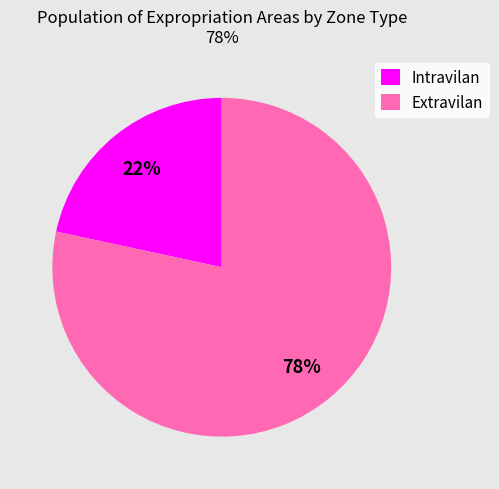

Which category accounts for the majority?

Extravilan